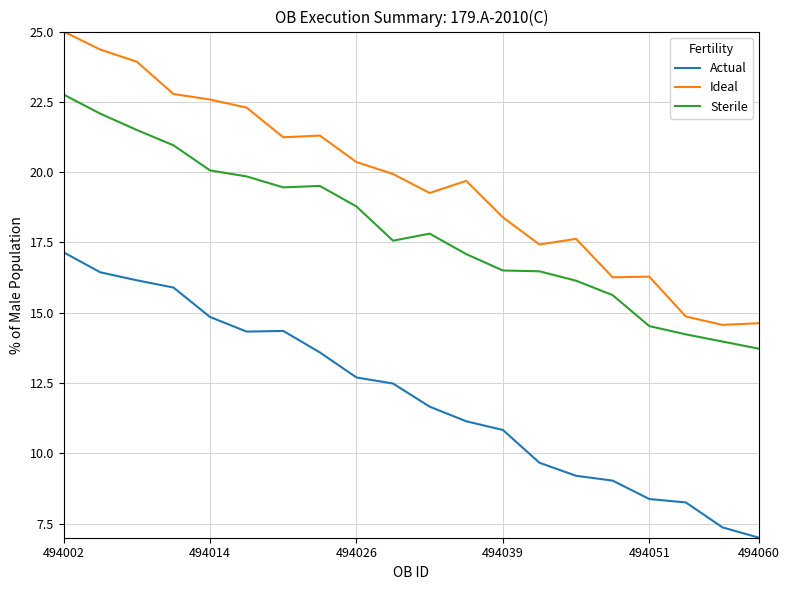

True or false: Actual has more than 1 points higher than both neighbors.

False